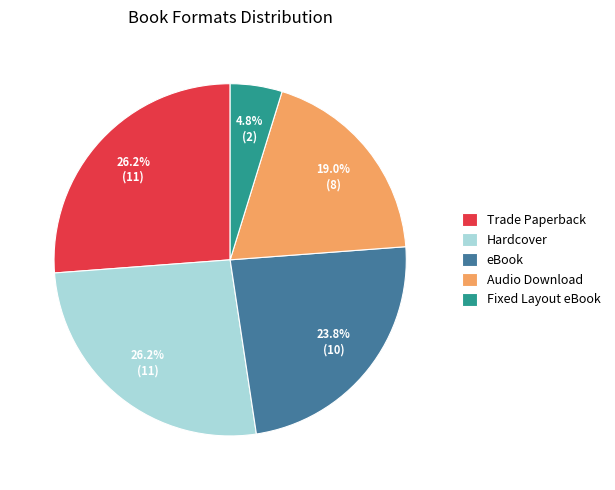

How much of the chart is everything except Trade Paperback?

73.8%